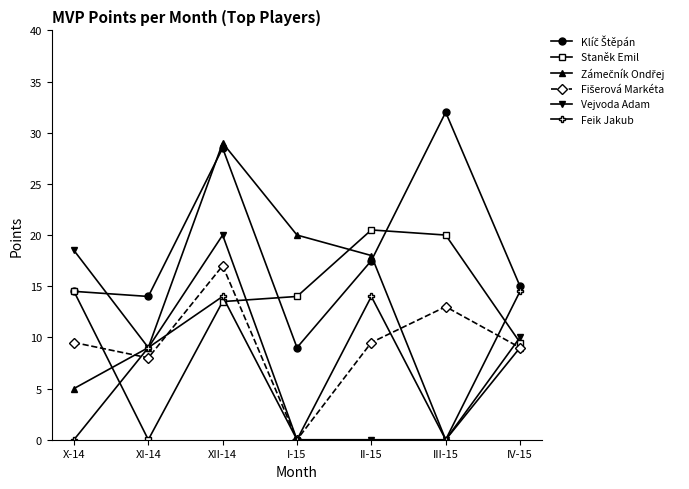

Does the chart display data point markers on the line(s)?

Yes